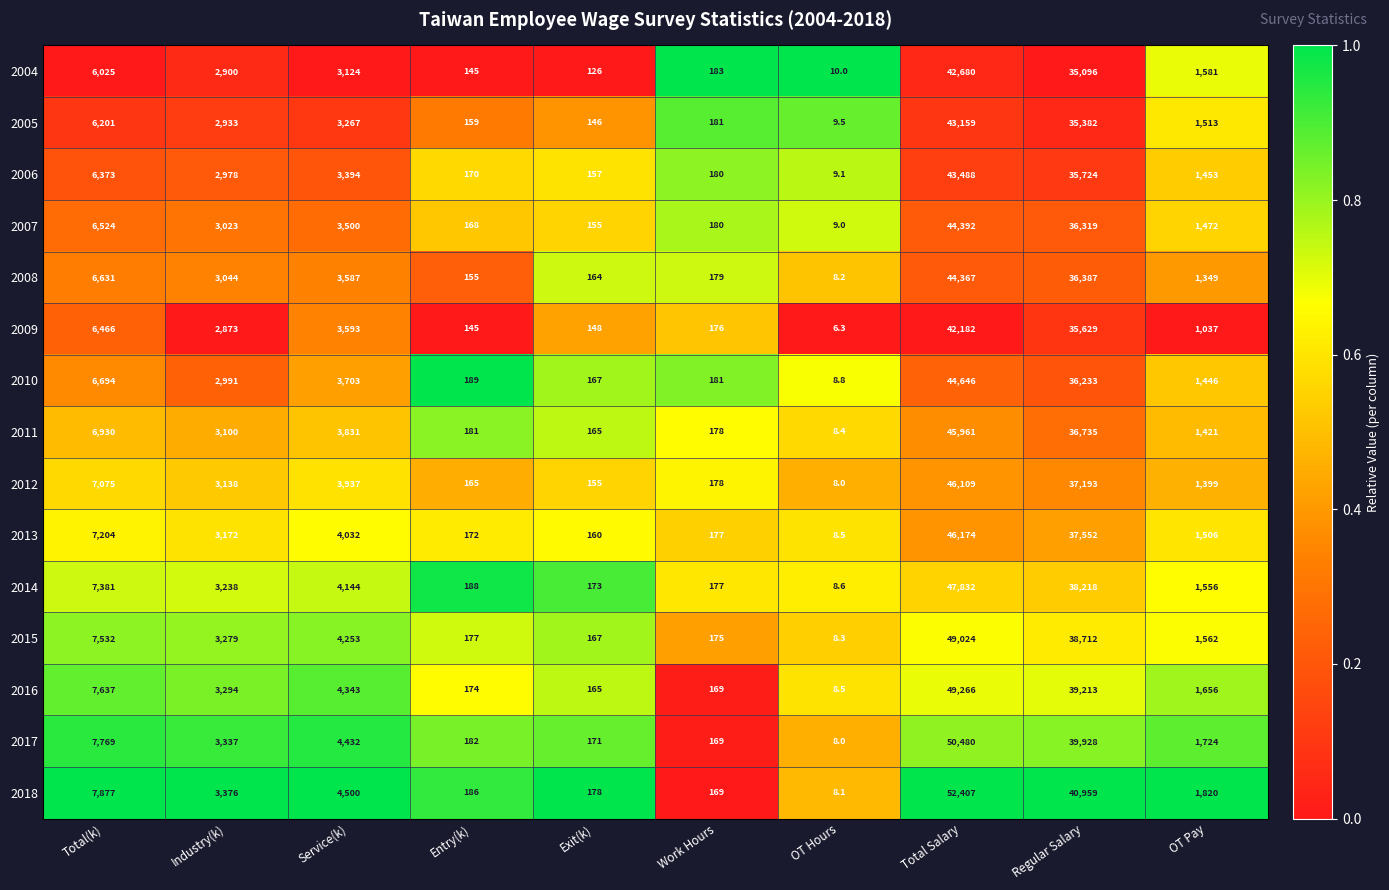

What is the total value across all series at OT Hours?

127.3